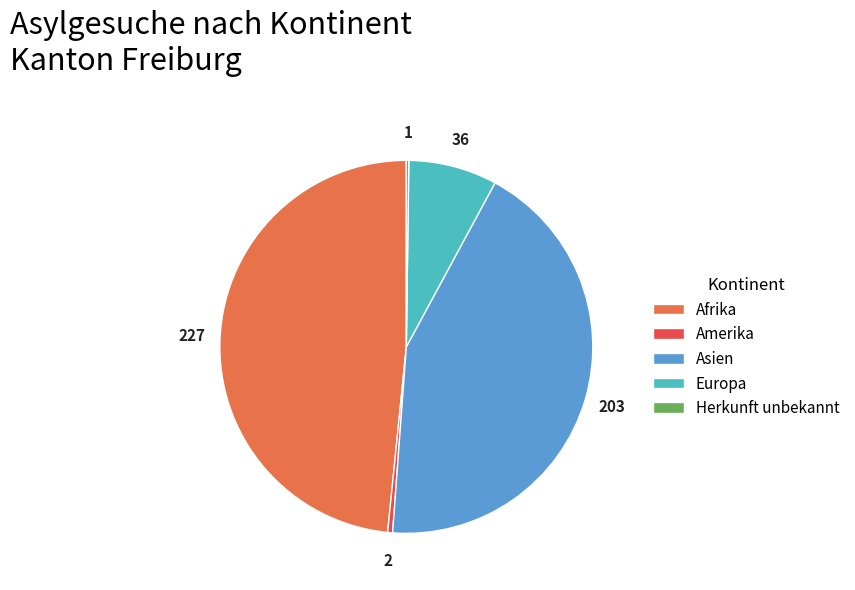

Do Amerika and Asien together represent more than half of the pie?

No